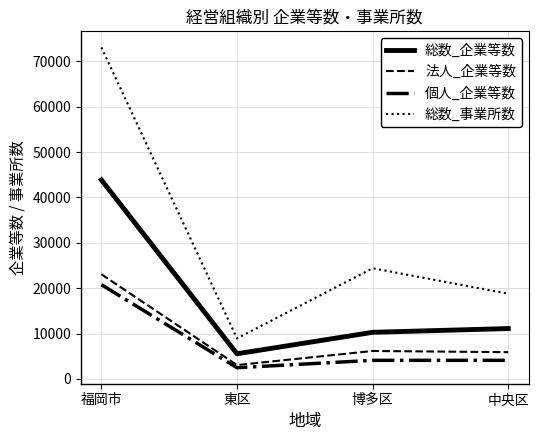

What is the smallest value displayed?

2485